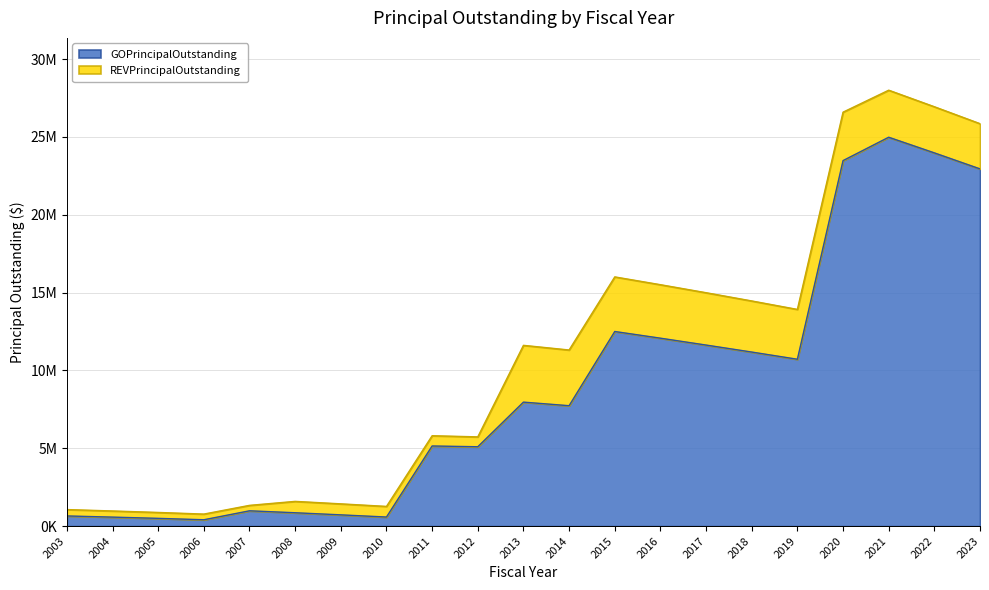

What is the average value?

8793524